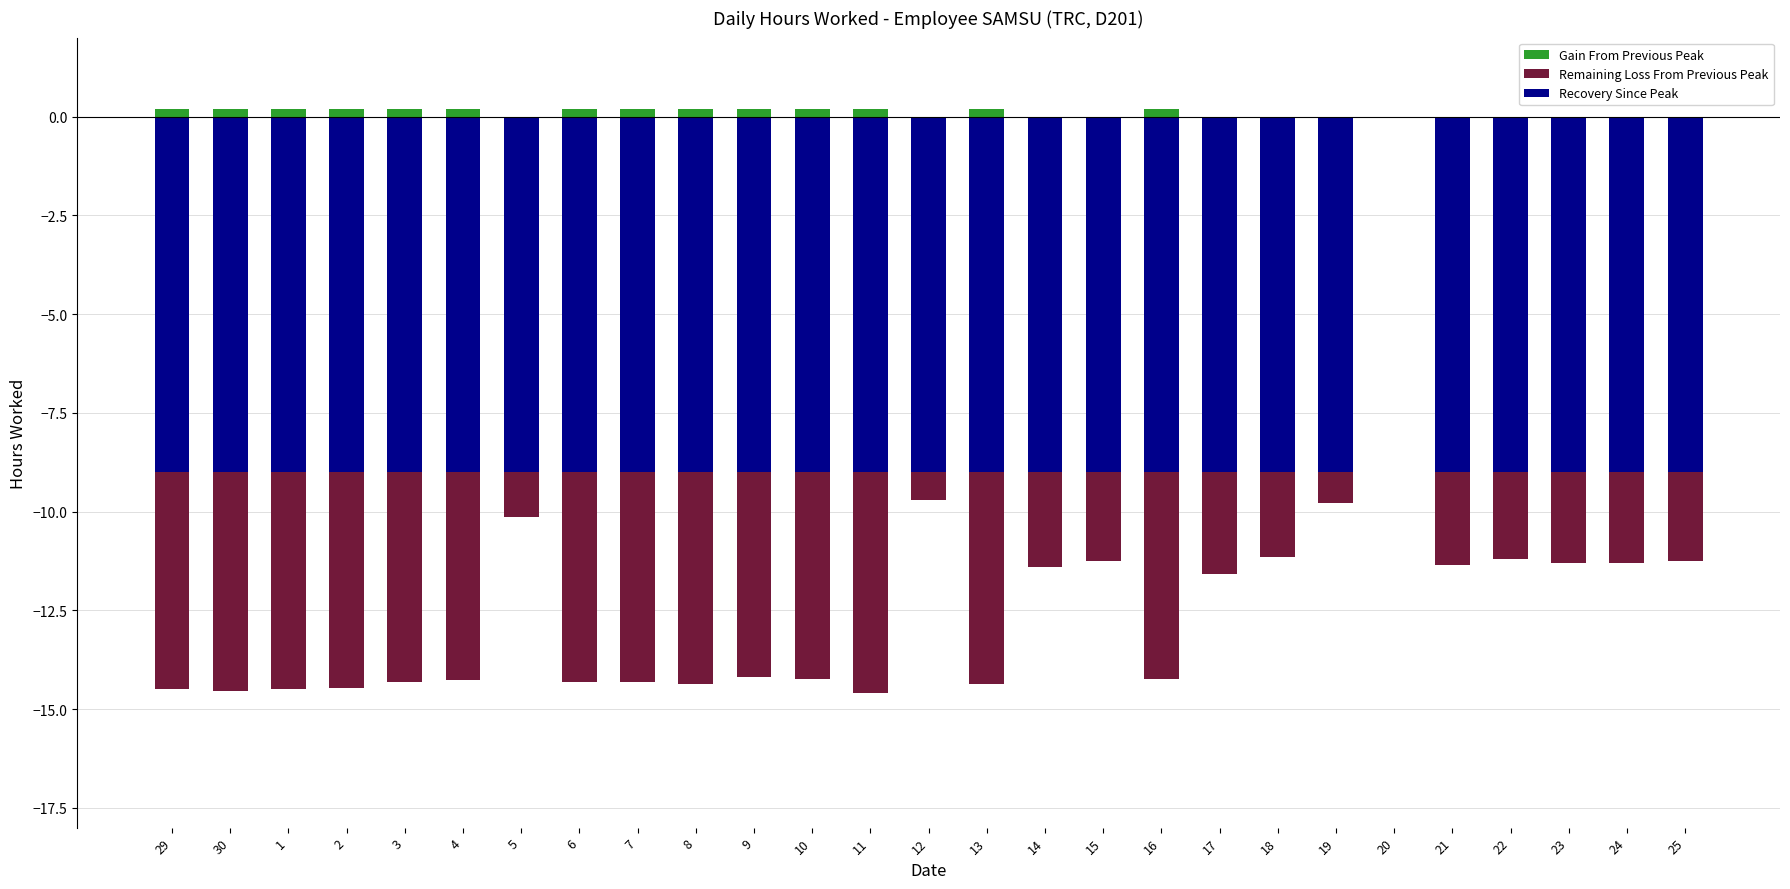

Reading left to right, transcribe all the data shown in this chart.

Recovery Since Peak: -9.0	-9.0	-9.0	-9.0	-9.0	-9.0	-9.0	-9.0	-9.0	-9.0	-9.0	-9.0	-9.0	-9.0	-9.0	-9.0	-9.0	-9.0	-9.0	-9.0	-9.0	0.0	-9.0	-9.0	-9.0	-9.0	-9.0
Remaining Loss From Previous Peak: -5.5	-5.5	-5.5	-5.5	-5.3	-5.3	-1.1	-5.3	-5.3	-5.4	-5.2	-5.2	-5.6	-0.7	-5.4	-2.4	-2.2	-5.2	-2.6	-2.1	-0.8	0.0	-2.3	-2.2	-2.3	-2.3	-2.3
Gain From Previous Peak: 0.2	0.2	0.2	0.2	0.2	0.2	0.0	0.2	0.2	0.2	0.2	0.2	0.2	0.0	0.2	0.0	0.0	0.2	0.0	0.0	0.0	0.0	0.0	0.0	0.0	0.0	0.0